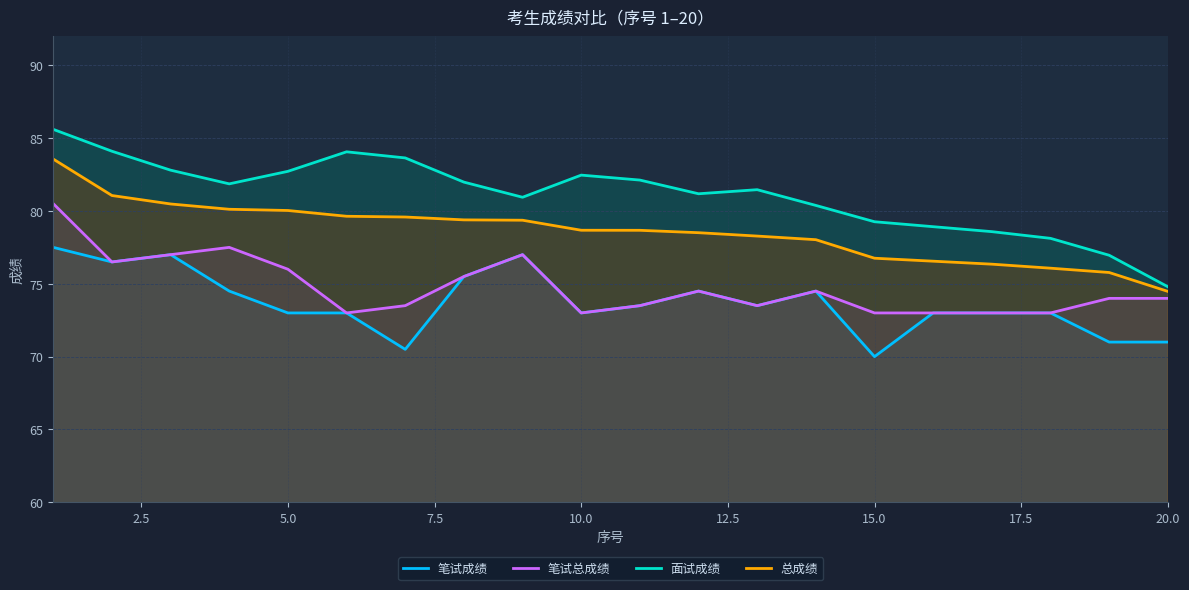

Which series has the largest total across all categories?

面试成绩